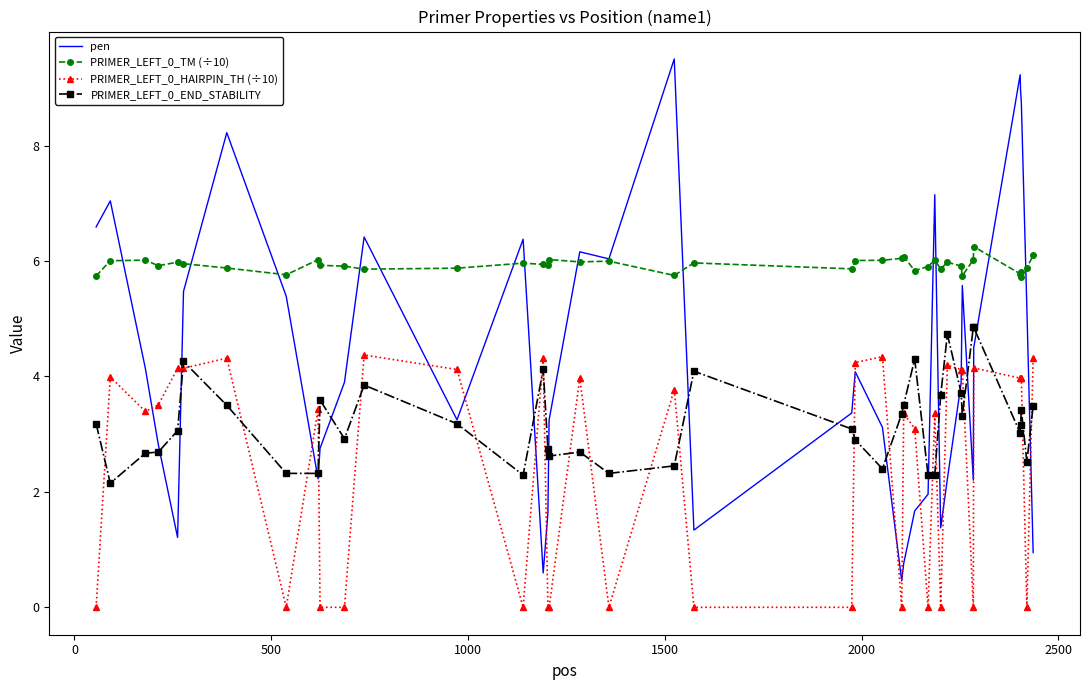

Which series has the widest spread of values?

pen